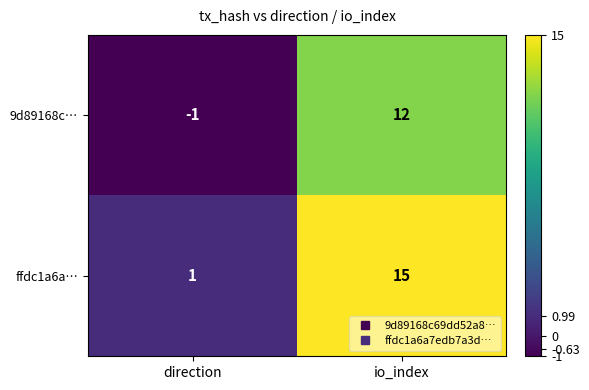

At io_index, list the series in order from largest to smallest.

ffdc1a6a…, 9d89168c…